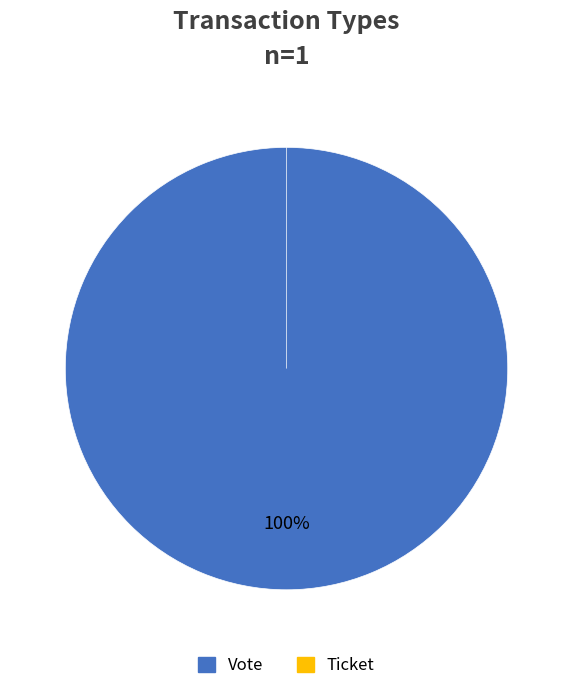

To the nearest percent, what percentage of the pie is Vote?

100%